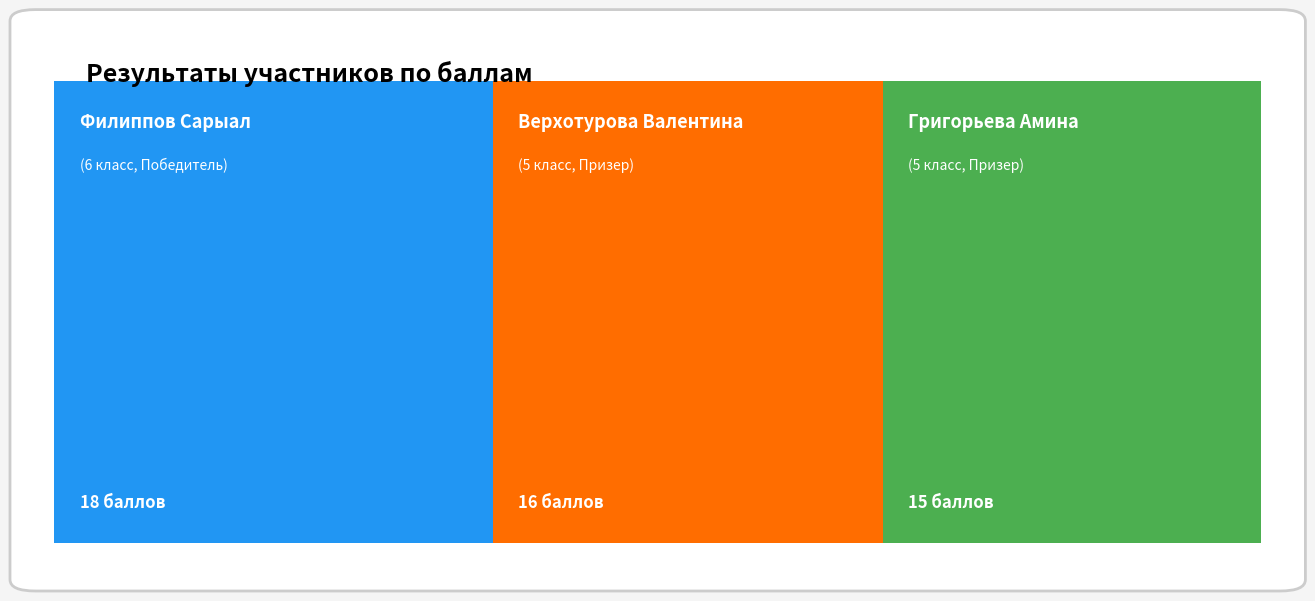

Reading left to right, what are all the values shown in this chart?

Филиппов Сарыал=18	Верхотурова Валентина=16	Григорьева Амина=15